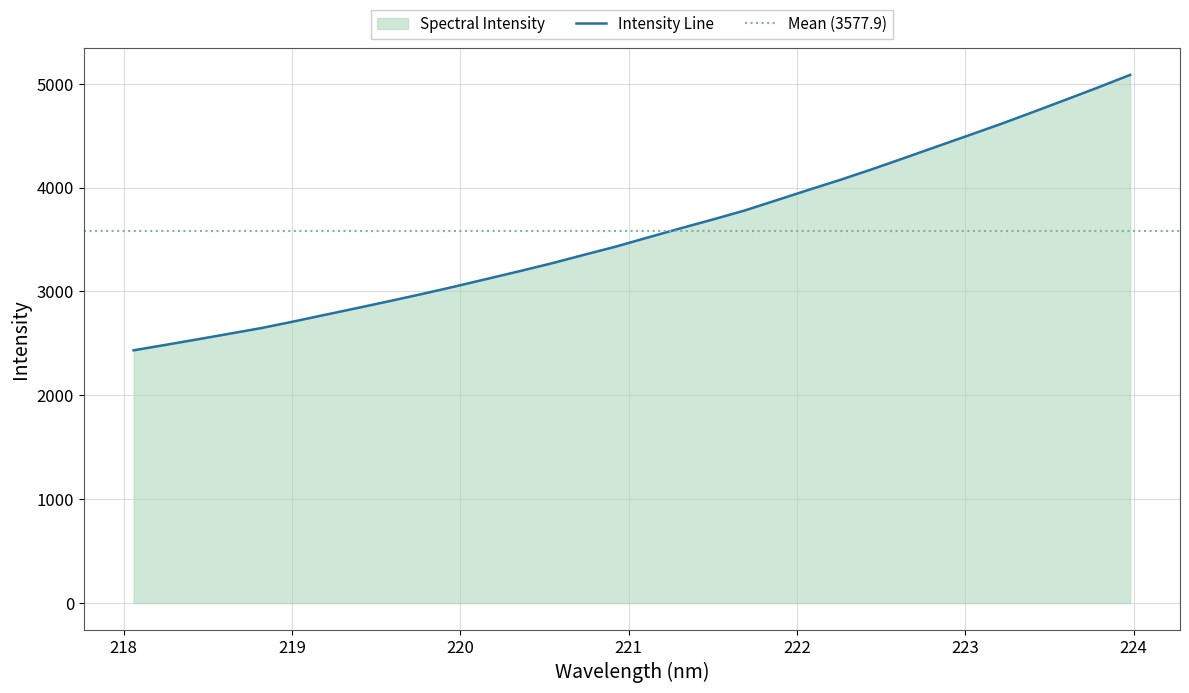

What is the greatest value displayed?

5084.4